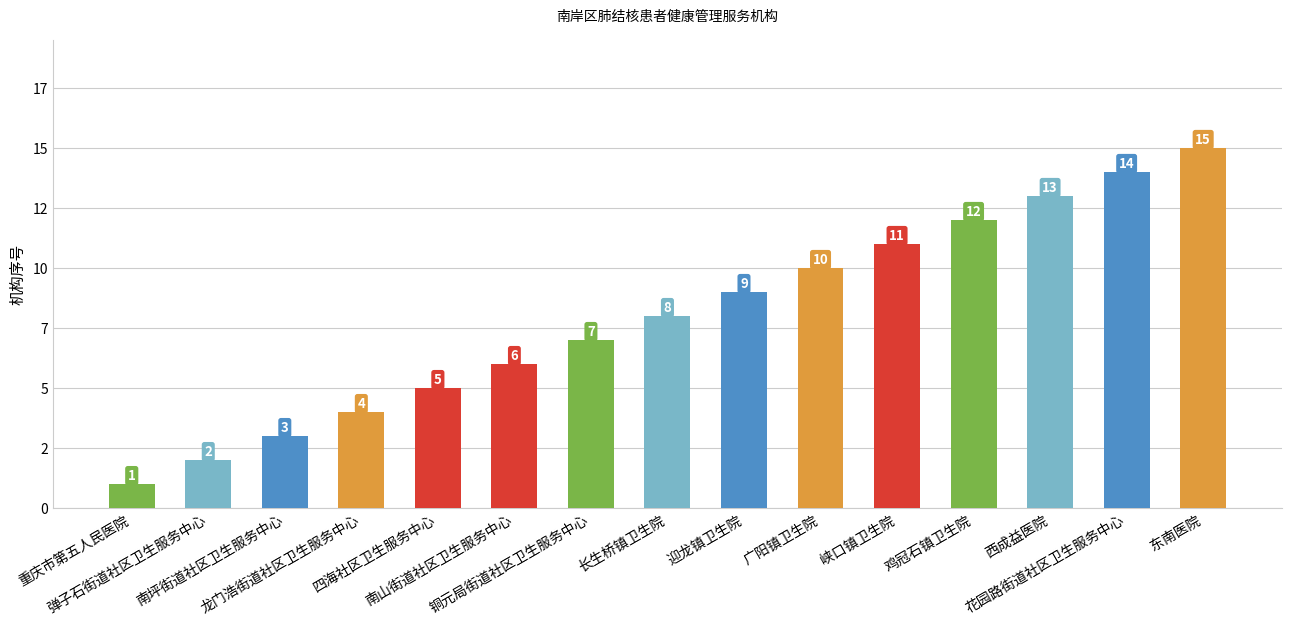

Reading left to right, extract all data points from this chart.

重庆市第五人民医院=1	弹子石街道社区卫生服务中心=2	南坪街道社区卫生服务中心=3	龙门浩街道社区卫生服务中心=4	四海社区卫生服务中心=5	南山街道社区卫生服务中心=6	铜元局街道社区卫生服务中心=7	长生桥镇卫生院=8	迎龙镇卫生院=9	广阳镇卫生院=10	峡口镇卫生院=11	鸡冠石镇卫生院=12	西成益医院=13	花园路街道社区卫生服务中心=14	东南医院=15